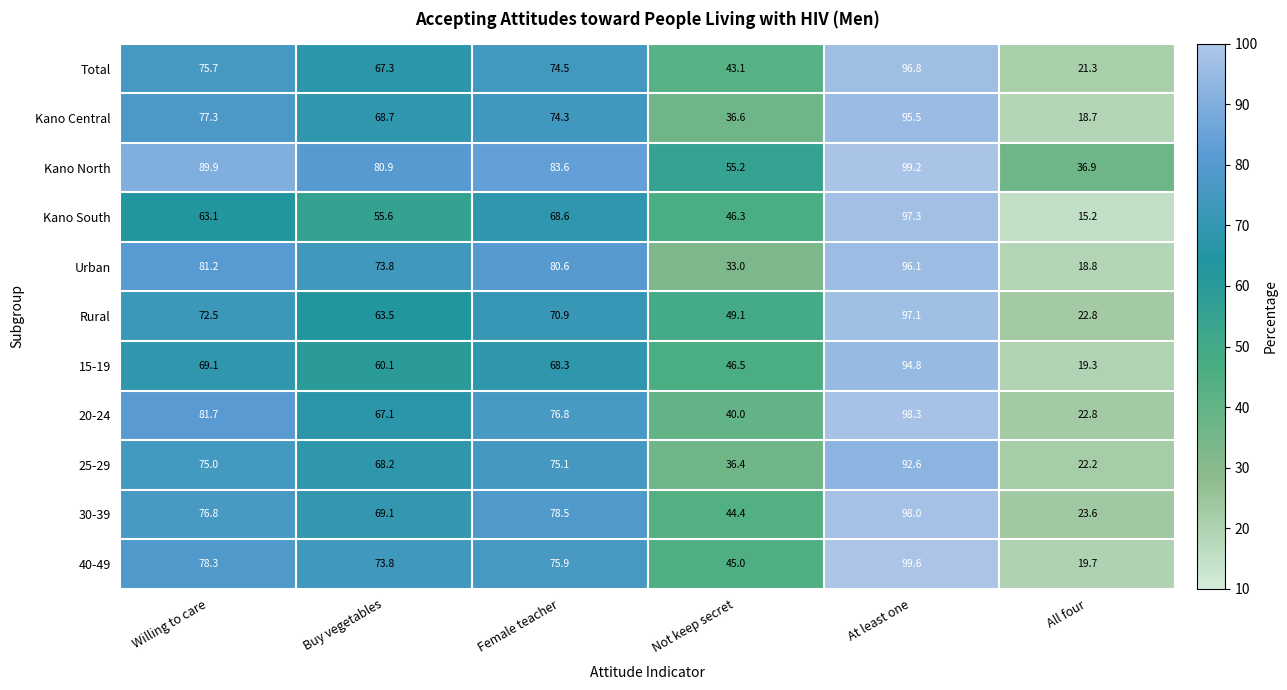

What is the maximum value shown in the chart?

99.6